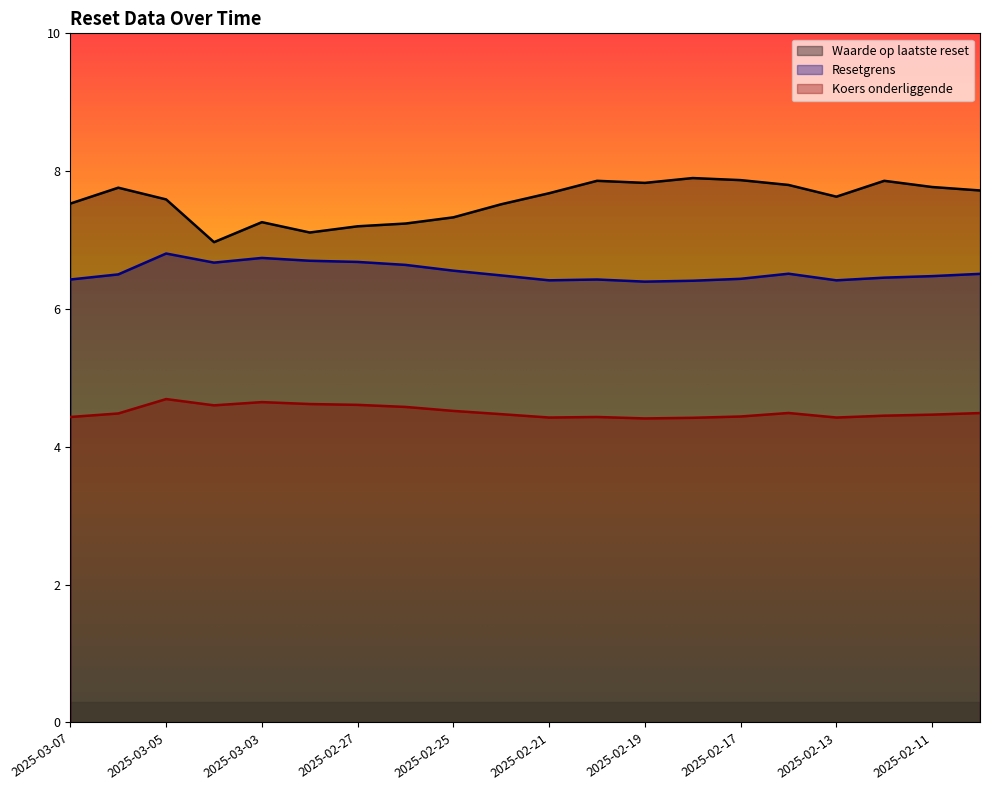

What is the spread (max minus min) of values at 2025-02-21?

3.3